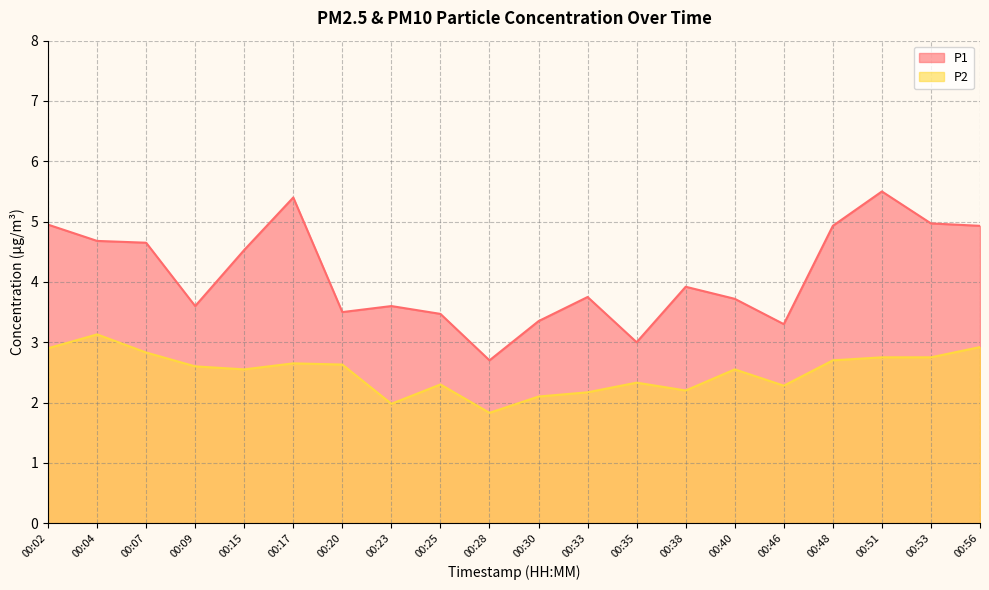

Between 00:40 and 00:23, which is larger?

00:40